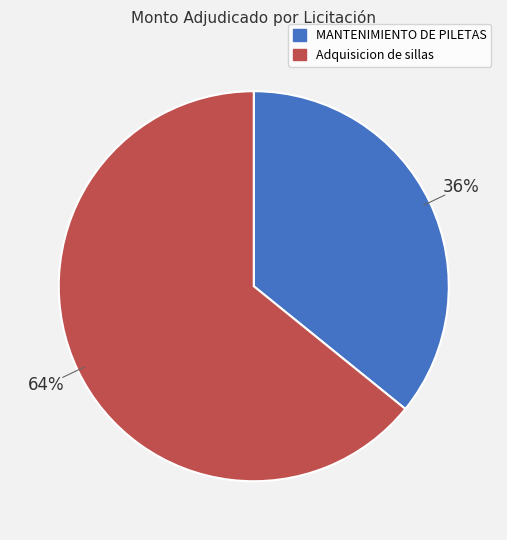

Is there any slice that represents more than half of the pie?

Yes